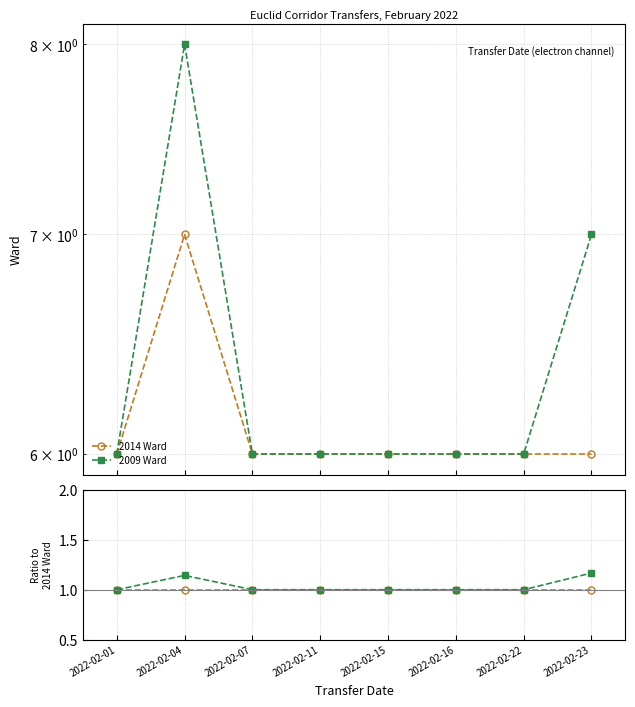

Which category has the lowest value in the 2009 Ward series?

2022-02-01